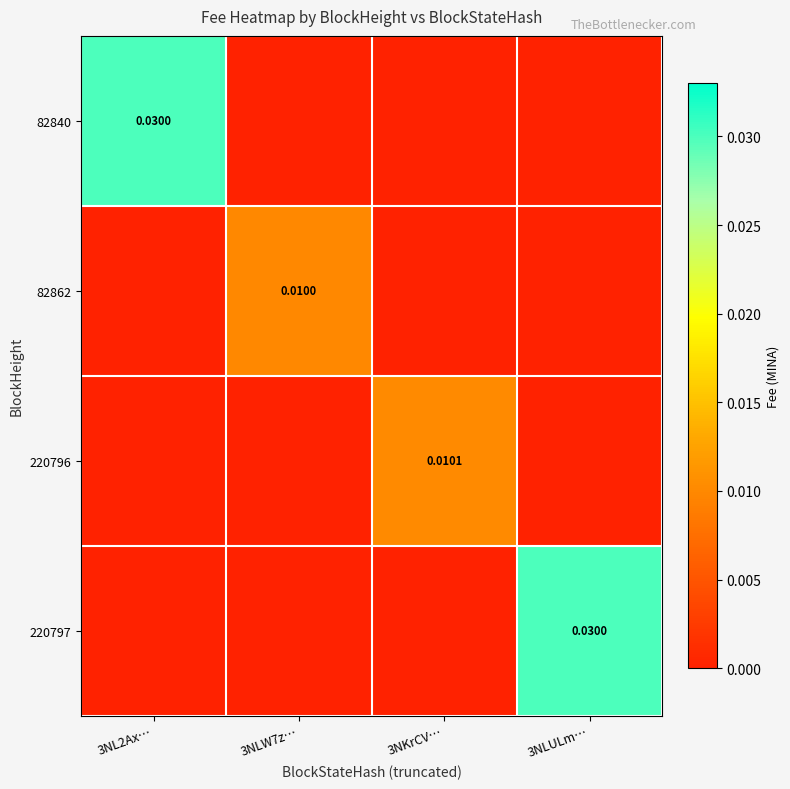

Rank the series by their maximum value, from lowest to highest.

82862, 220796, 82840, 220797